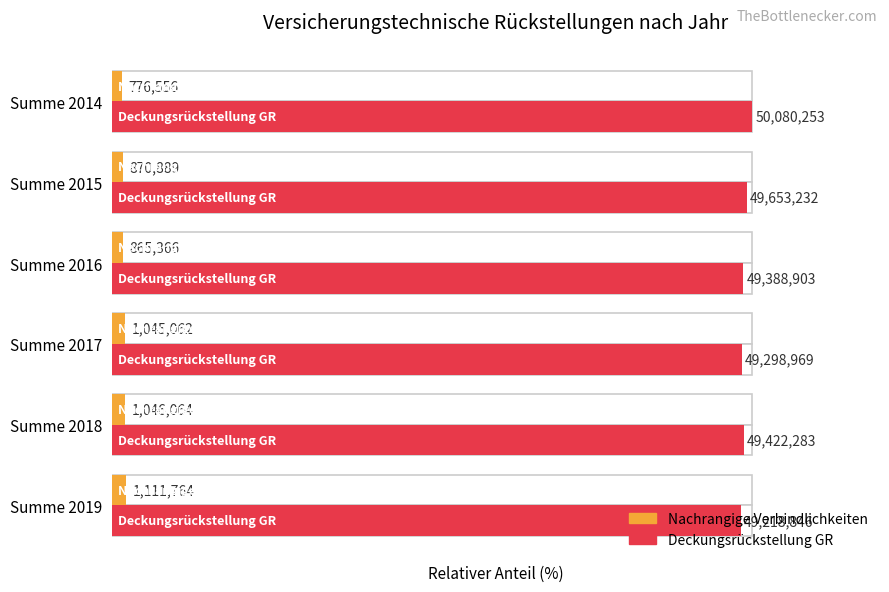

Reading left to right, extract all data points from this chart.

Nachrangige Verbindlichkeiten: 2.2	2.1	2.1	1.7	1.7	1.6
Deckungsrückstellung GR: 98.3	98.7	98.4	98.6	99.1	100.0